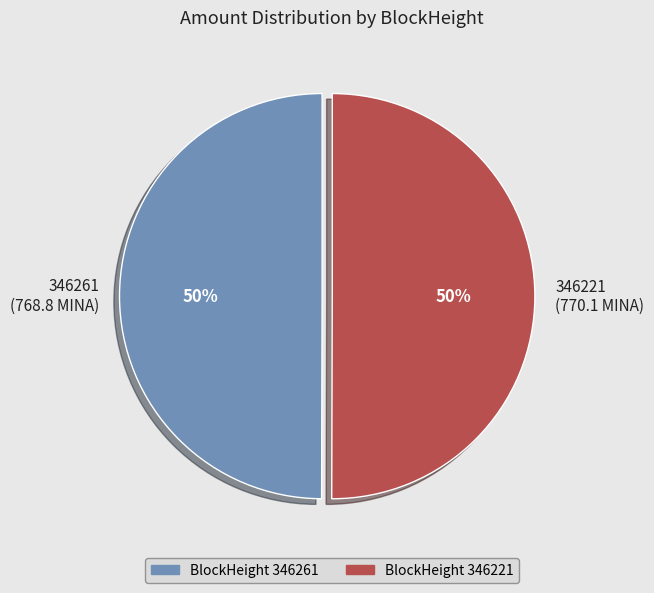

Is it true that 346221 (770.1 MINA) is 39% of the pie?

False